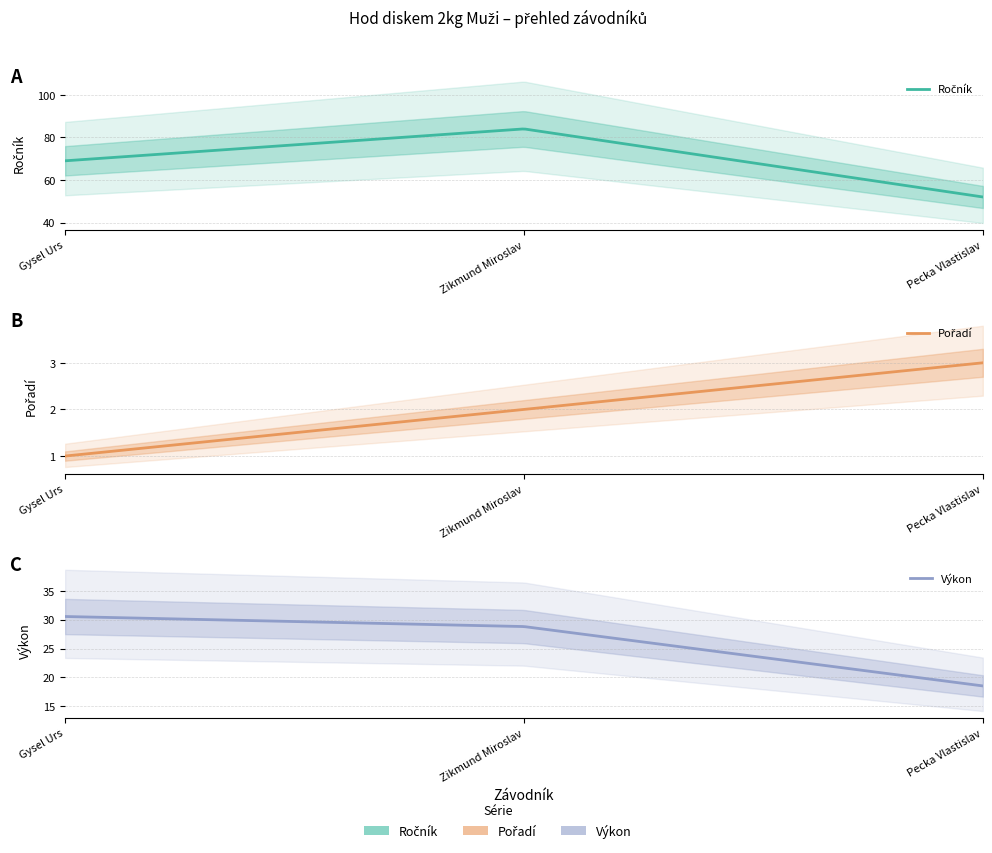

The Výkon series shows 28.8 at Zikmund Miroslav. True or false?

True